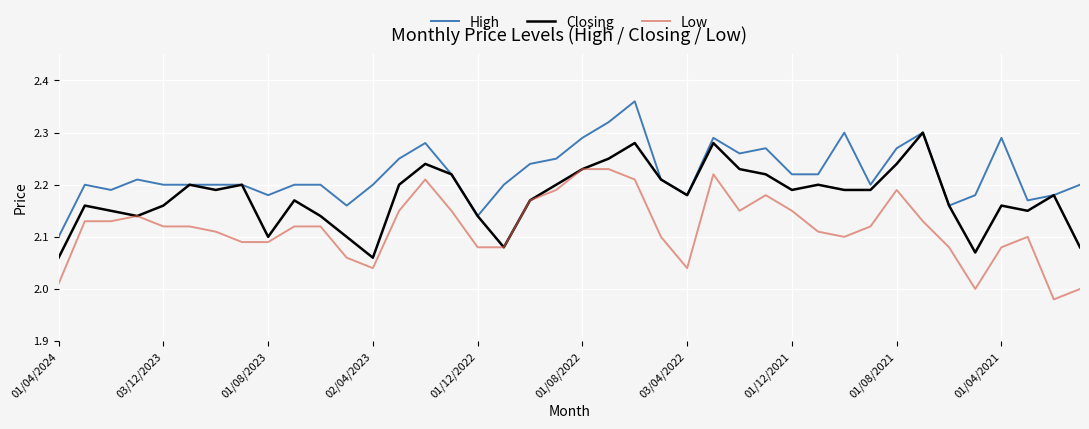

List the series in order of their peak value, highest first.

High, Closing, Low